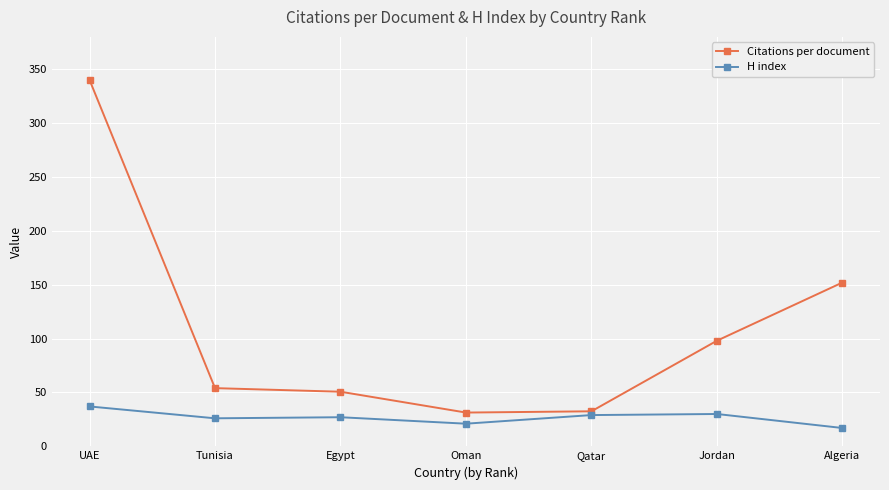

What is the average value of the Citations per document series?

108.4